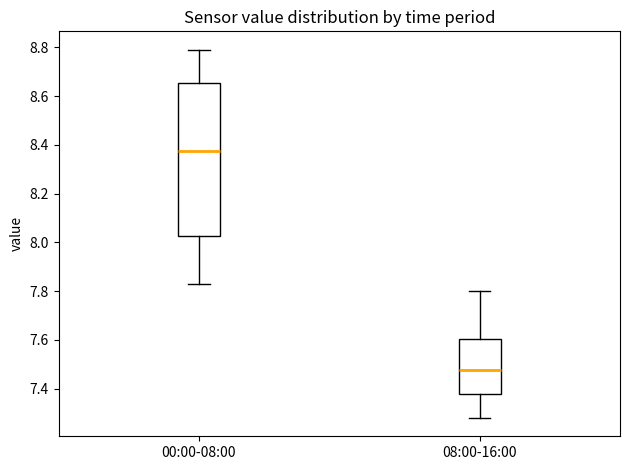

Comparing the boxes themselves (not the whiskers), which one is the tallest?

00:00-08:00